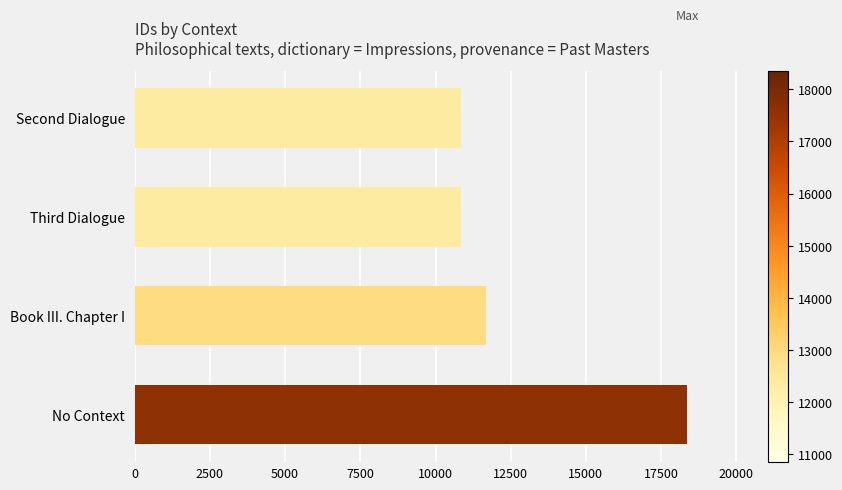

What is the greatest value displayed?

18362